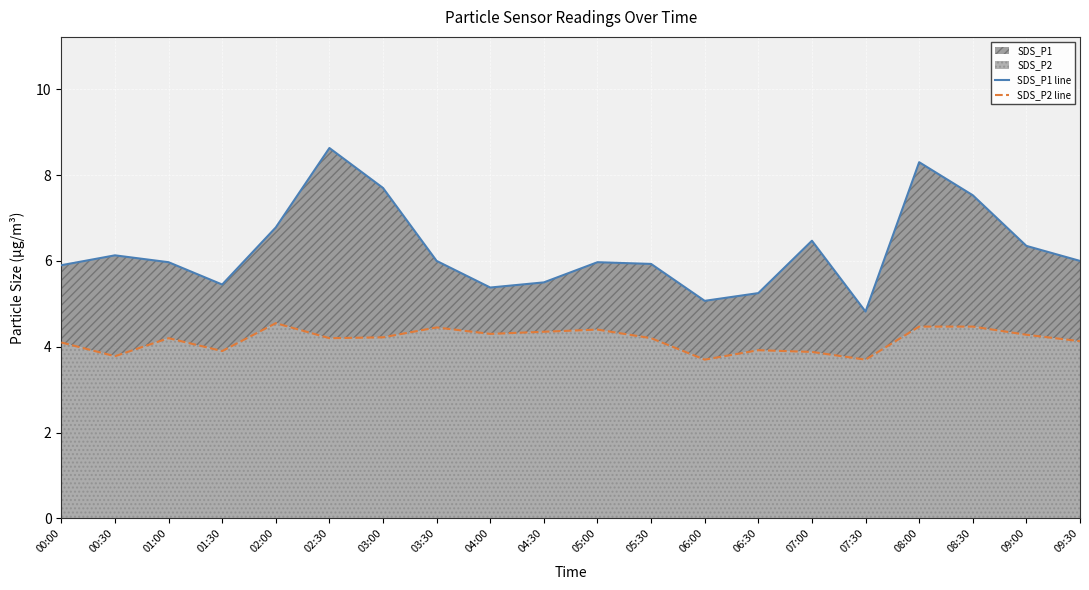

True or false: SDS_P1 line has more than 2 interior local peaks.

True